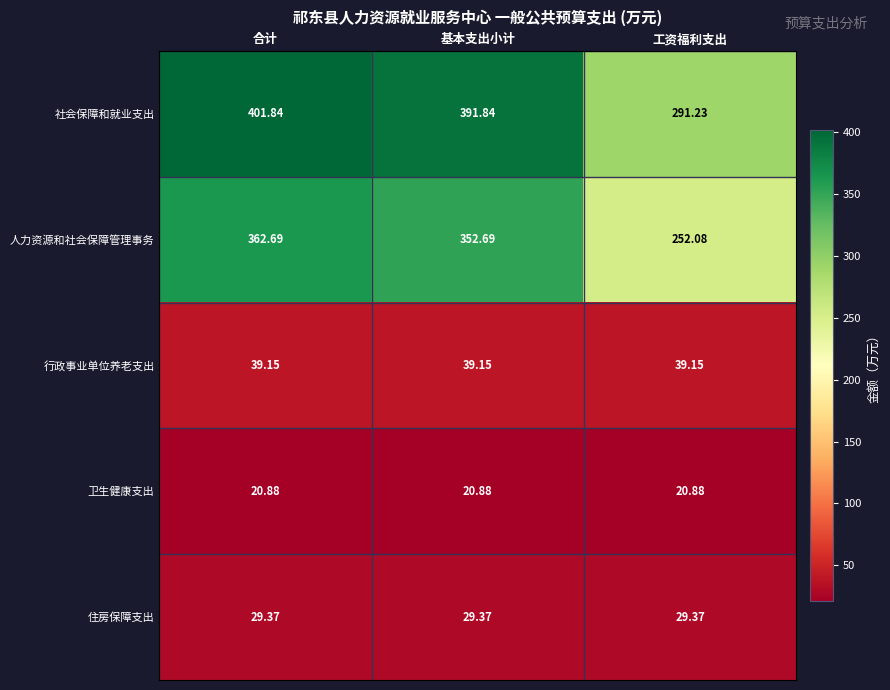

At which label does 社会保障和就业支出 first exceed 391?

合计